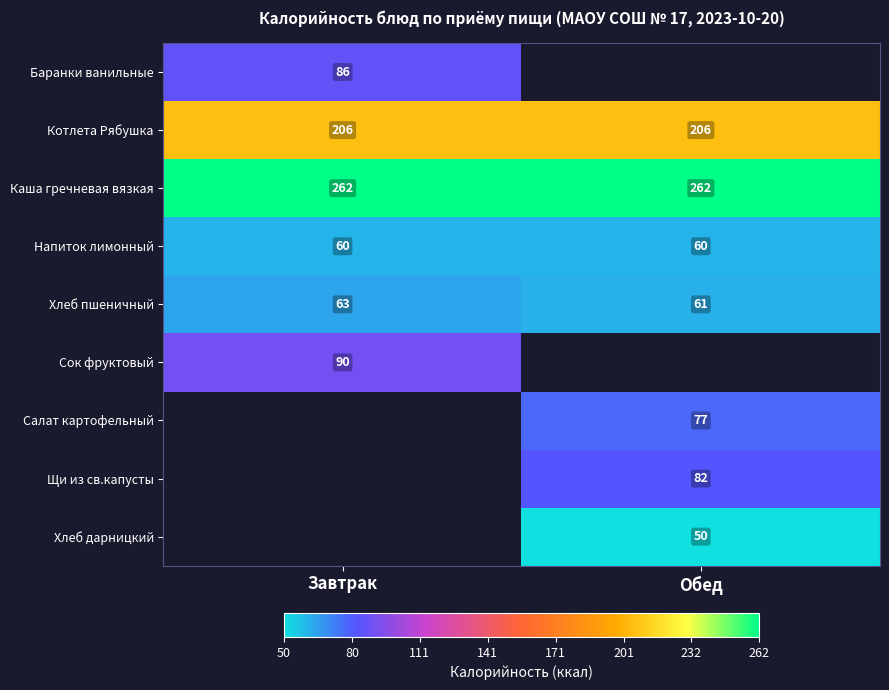

What is the minimum value for Напиток лимонный?

60.0